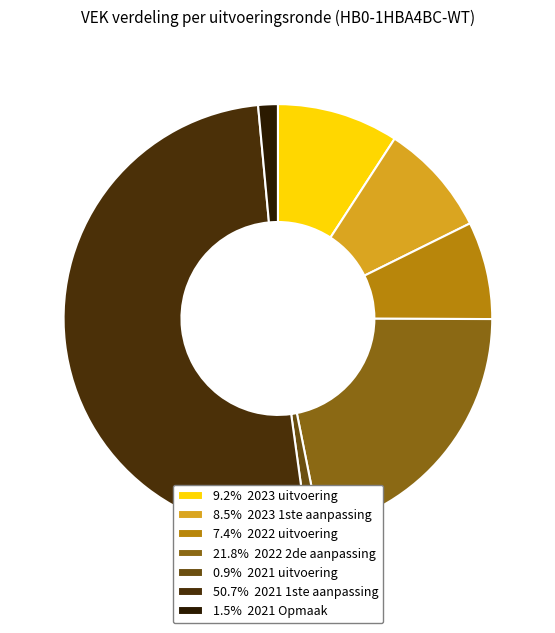

How many segments does this pie chart have?

7